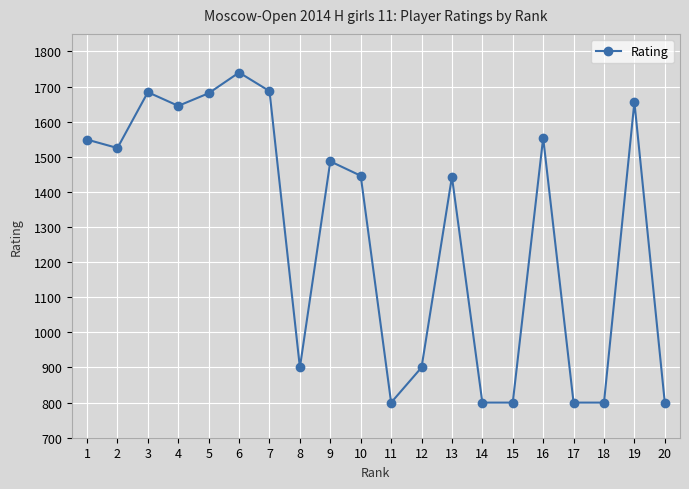

How many lines are shown in the chart?

1